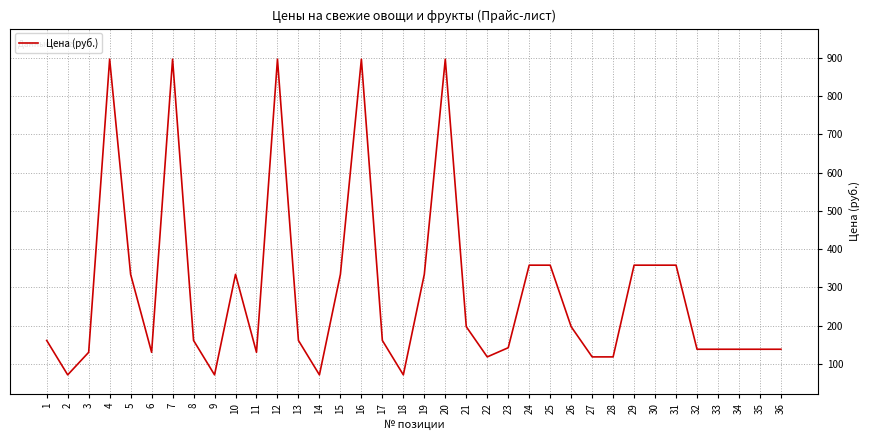

True or false: the data shows 21 at 14.

False